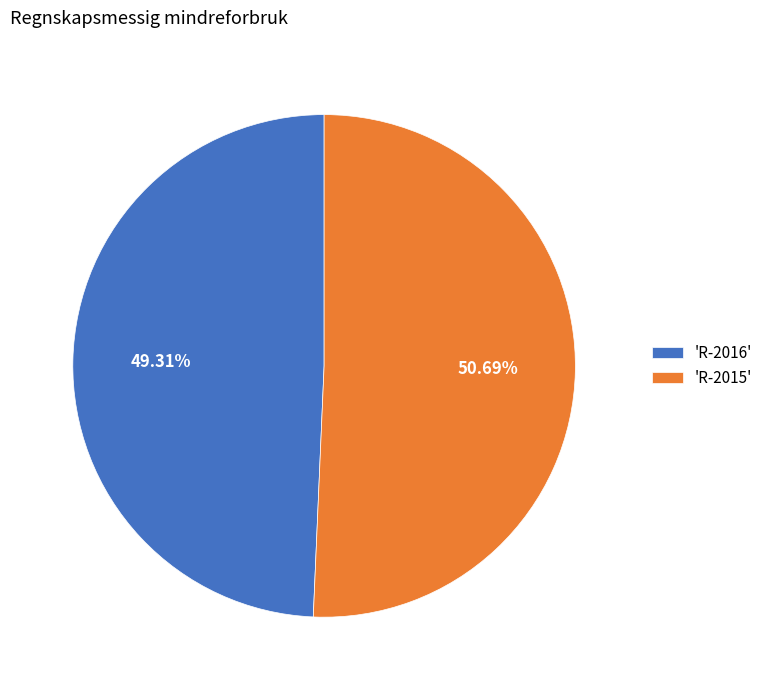

Count the number of slices in the pie.

2